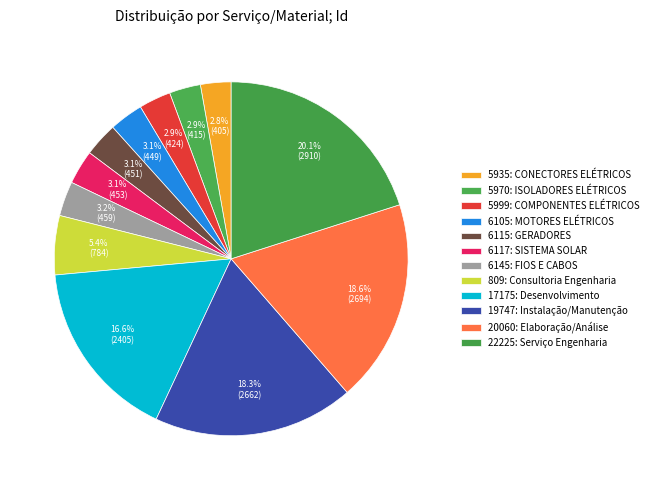

What is the change in value from 5935: CONECTORES ELÉTRICOS to 19747: Instalação/Manutenção?

+2257